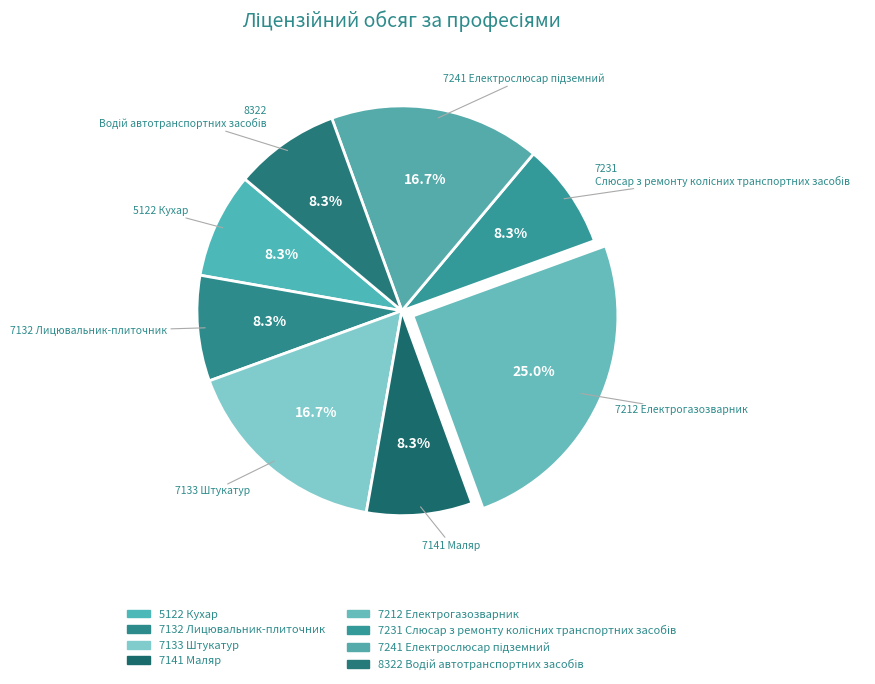

How many segments does this pie chart have?

8